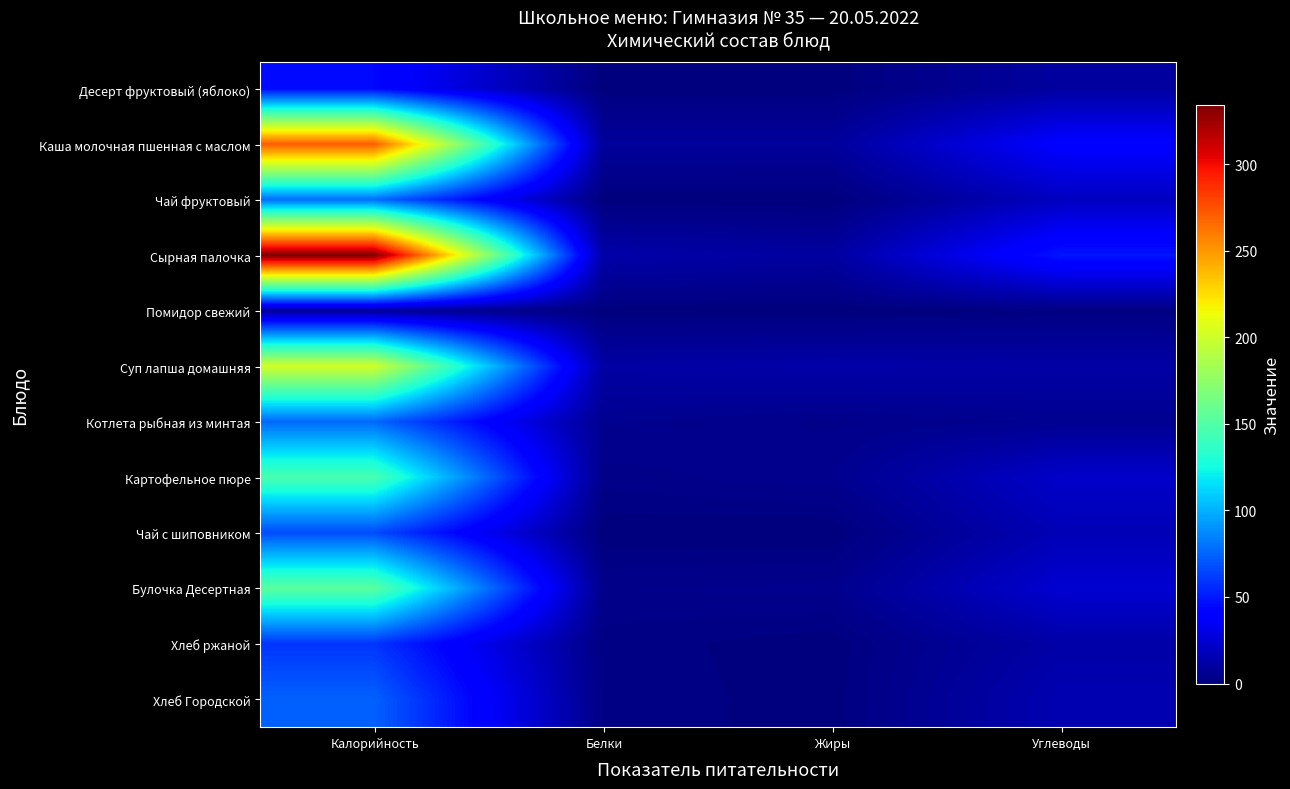

Between Калорийность and Жиры, which series saw the biggest shift?

Сырная палочка